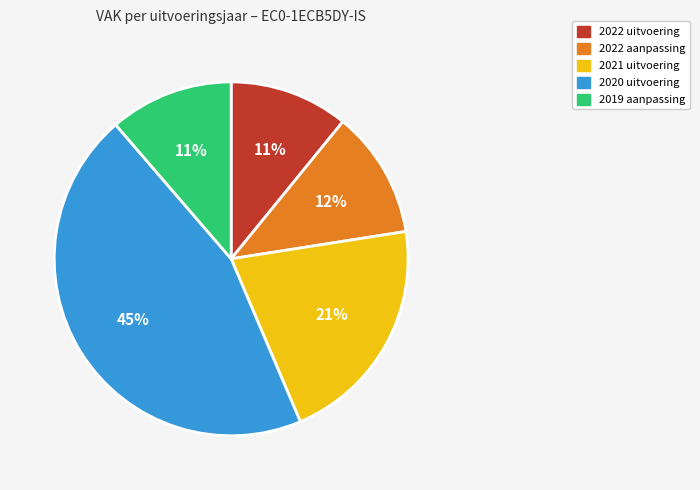

Combined, do 2019 aanpassing and 2022 uitvoering account for over 50%?

No